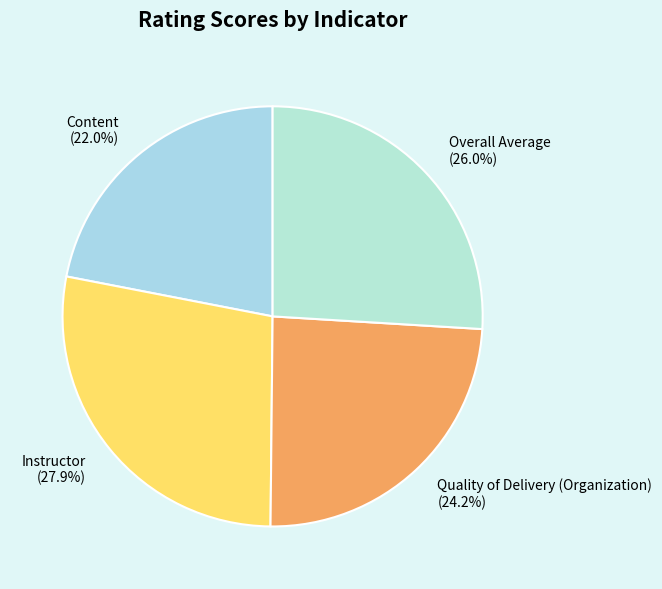

Is Overall Average the majority of the pie?

No